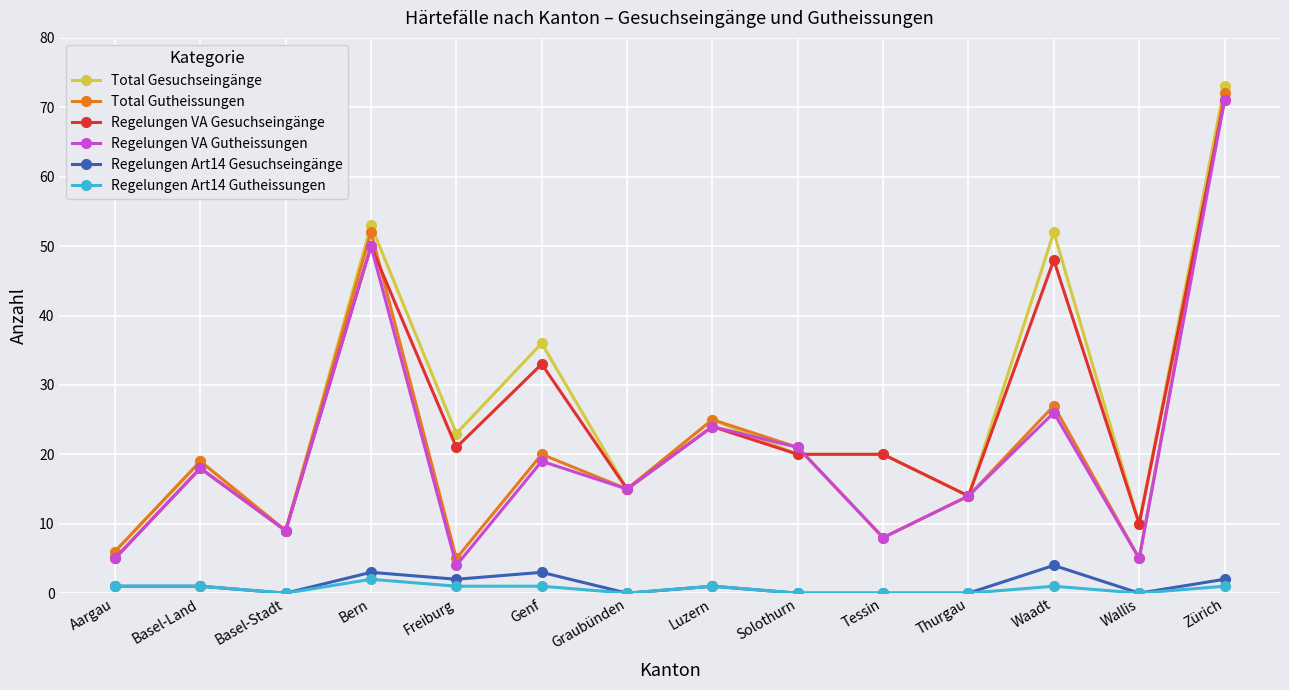

True or false: Regelungen VA Gutheissungen and Regelungen Art14 Gesuchseingänge intersect in this chart.

False